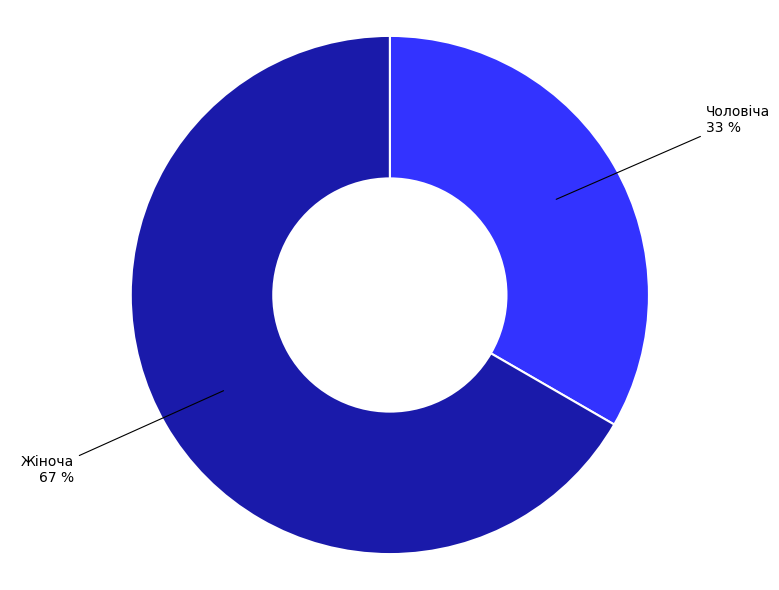

Approximately how many times larger is the value at Чоловіча compared to Жіноча?

0.5